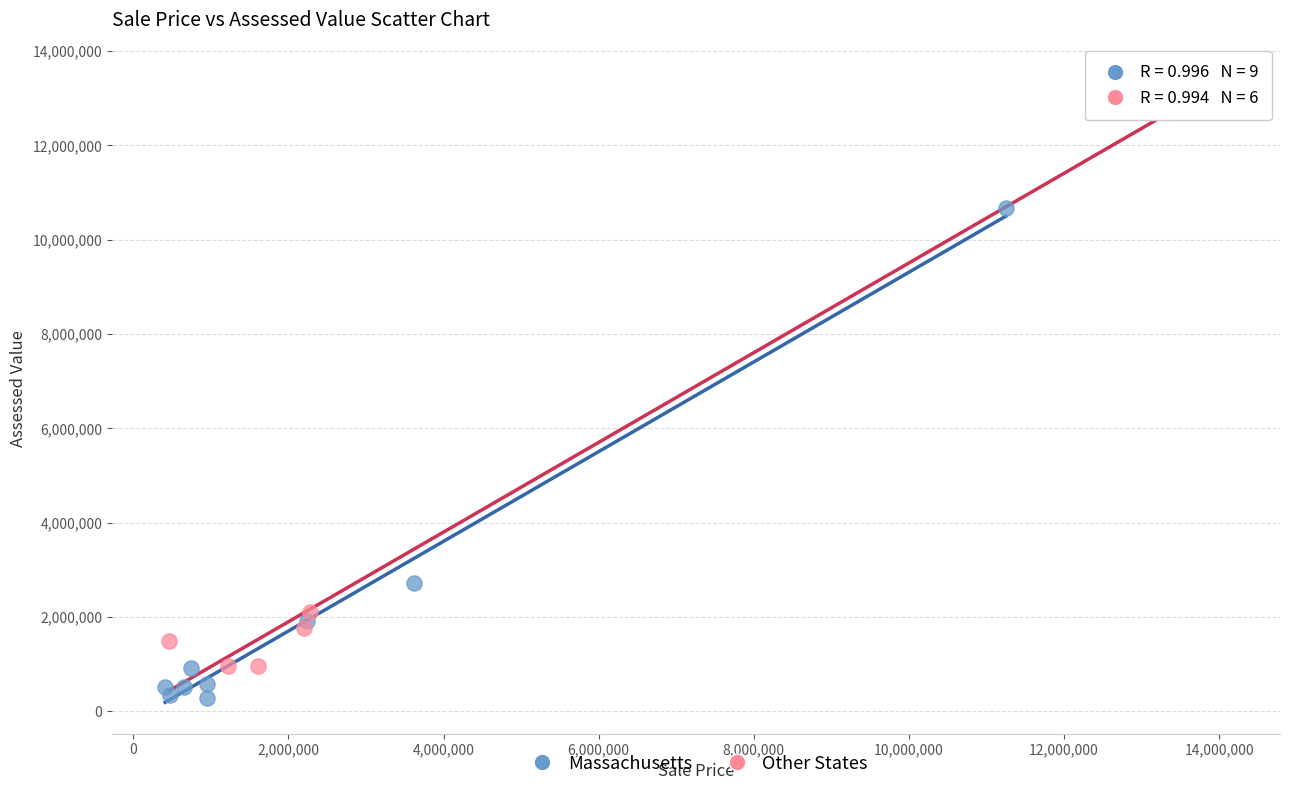

Which series reaches the minimum Y coordinate?

Massachusetts